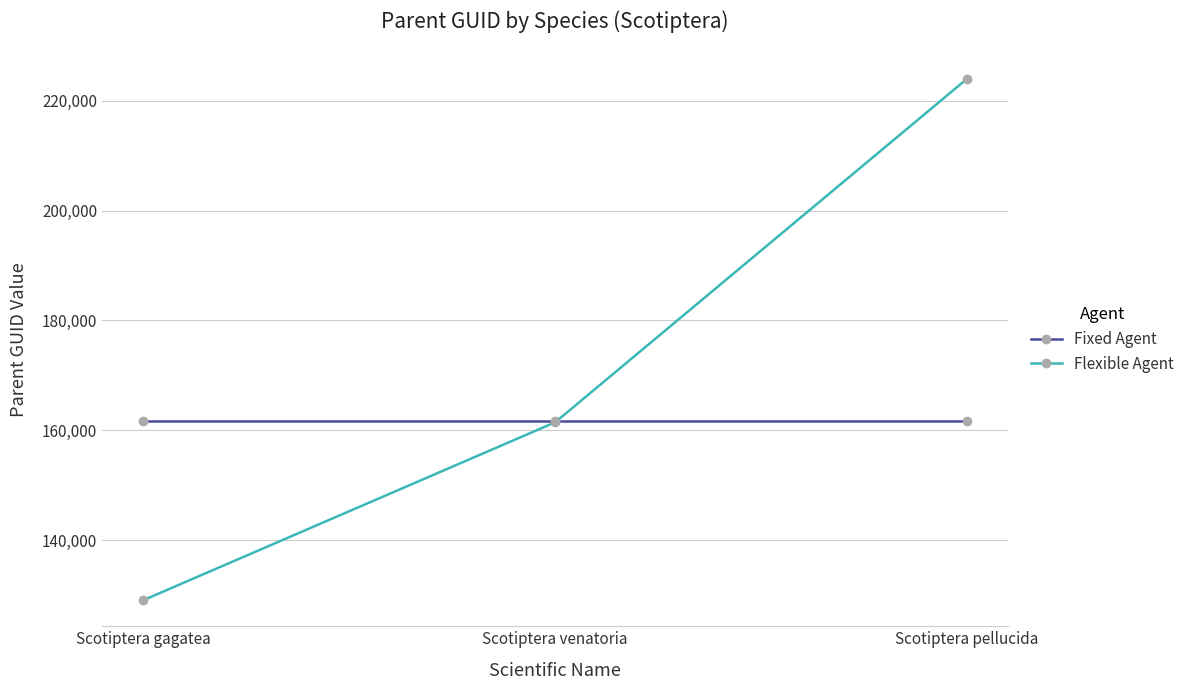

Reading right to left, transcribe all the data shown in this chart.

Fixed Agent: 161636	161636	161636
Flexible Agent: 224014	161472	129086